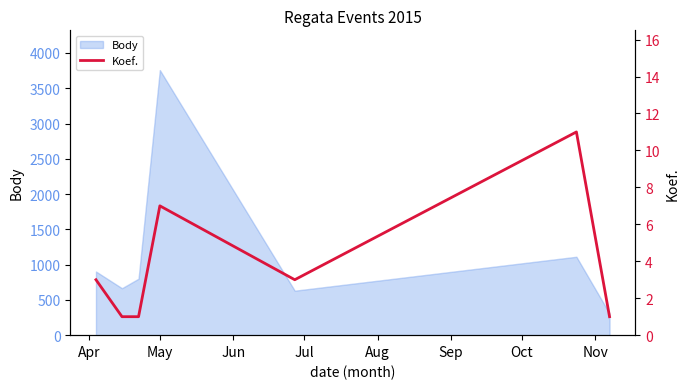

List the series in order of their peak value, lowest first.

Koef., Body